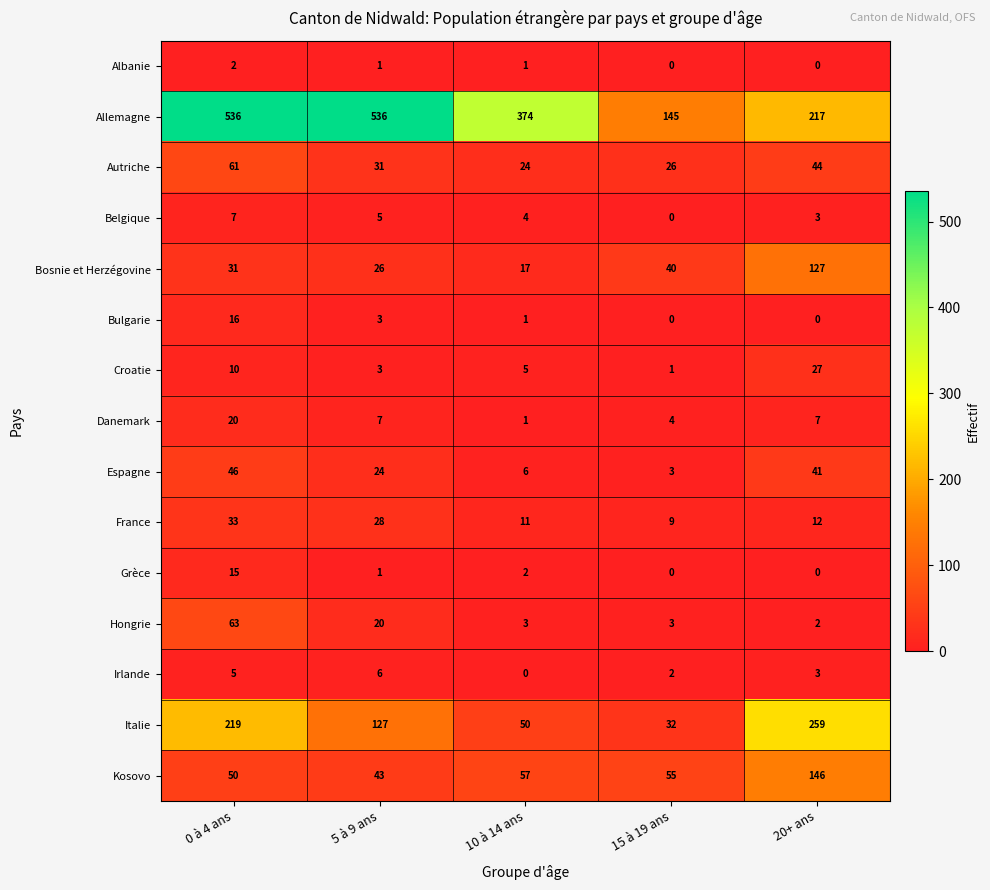

True or false: Autriche has a value of 61 at 0 à 4 ans.

True